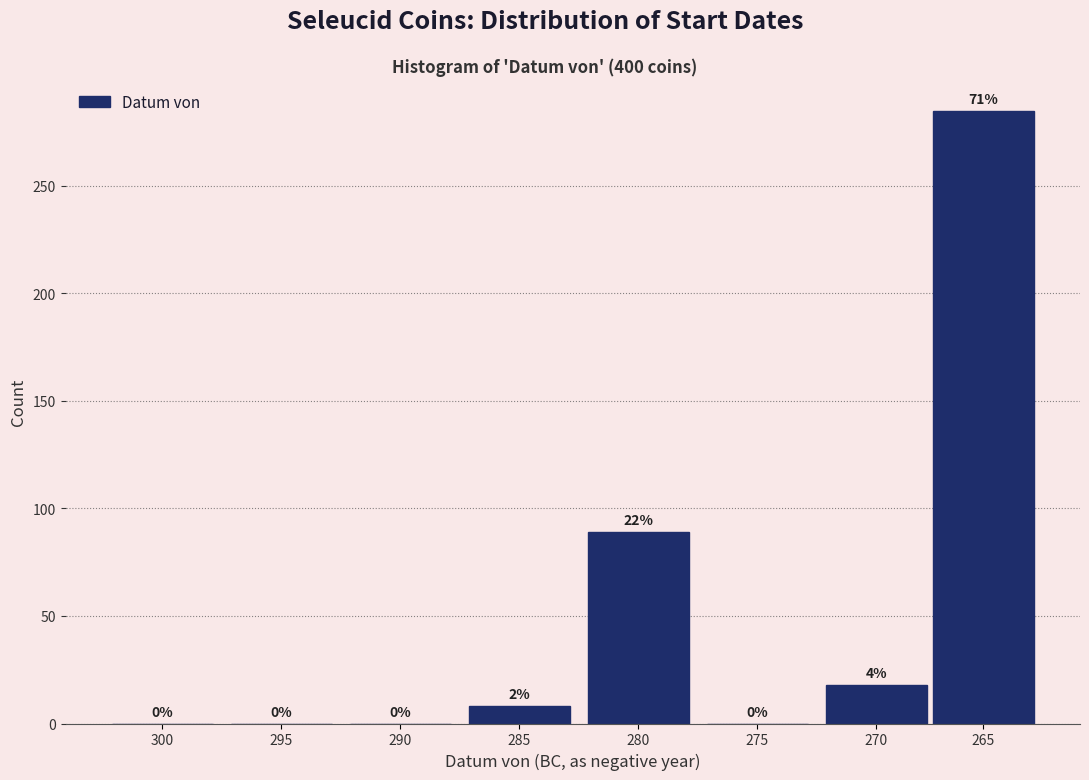

Reading left to right, list all the values displayed in this chart.

300=0	295=0	290=0	285=8	280=89	275=0	270=18	265=285